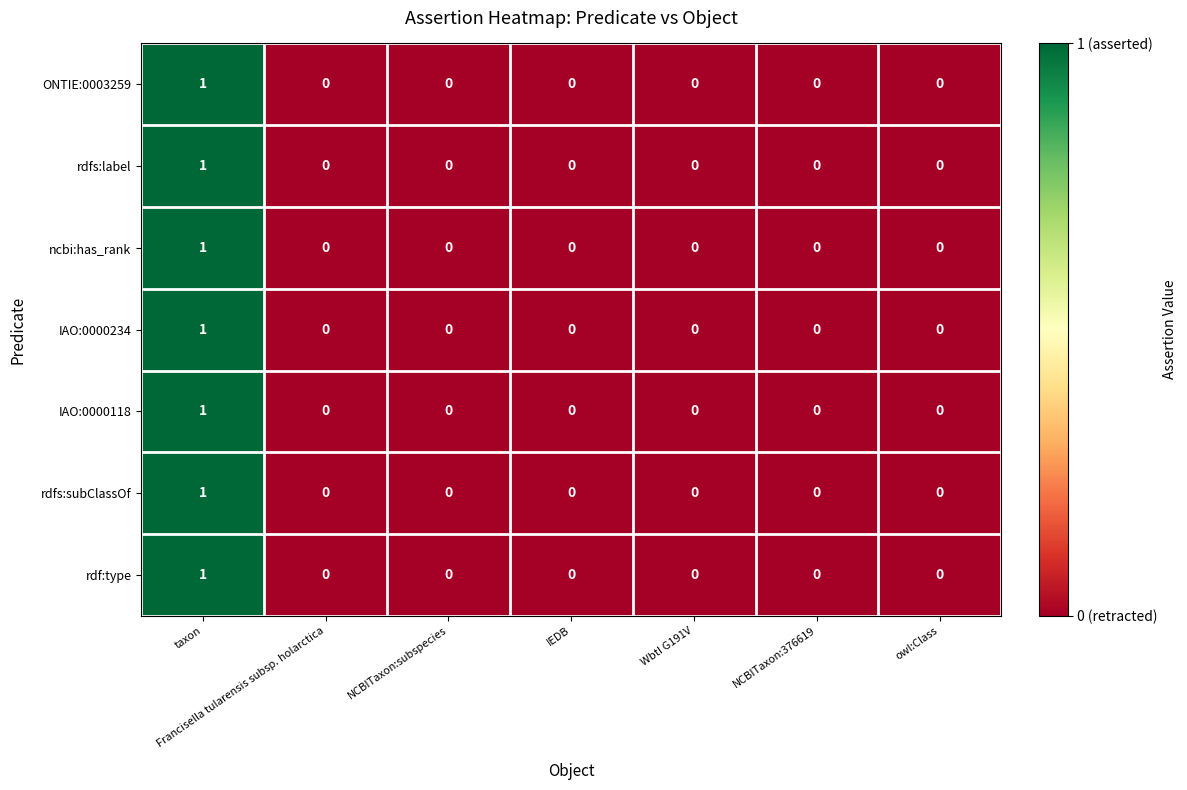

How many series are shown in this chart?

7